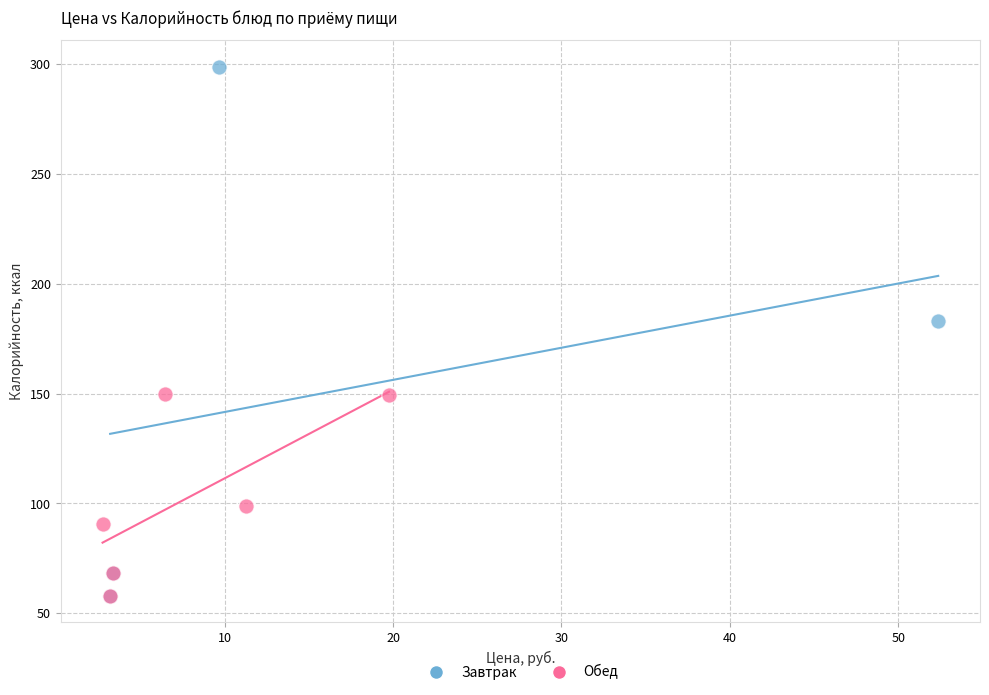

Which series has the widest spread of Y values?

Завтрак